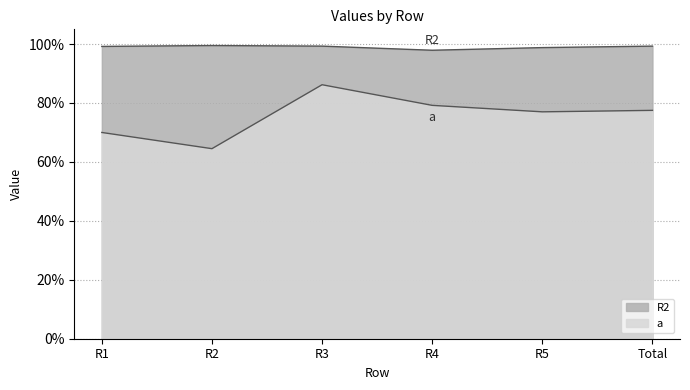

Rank the series by their average value, from highest to lowest.

R2, a